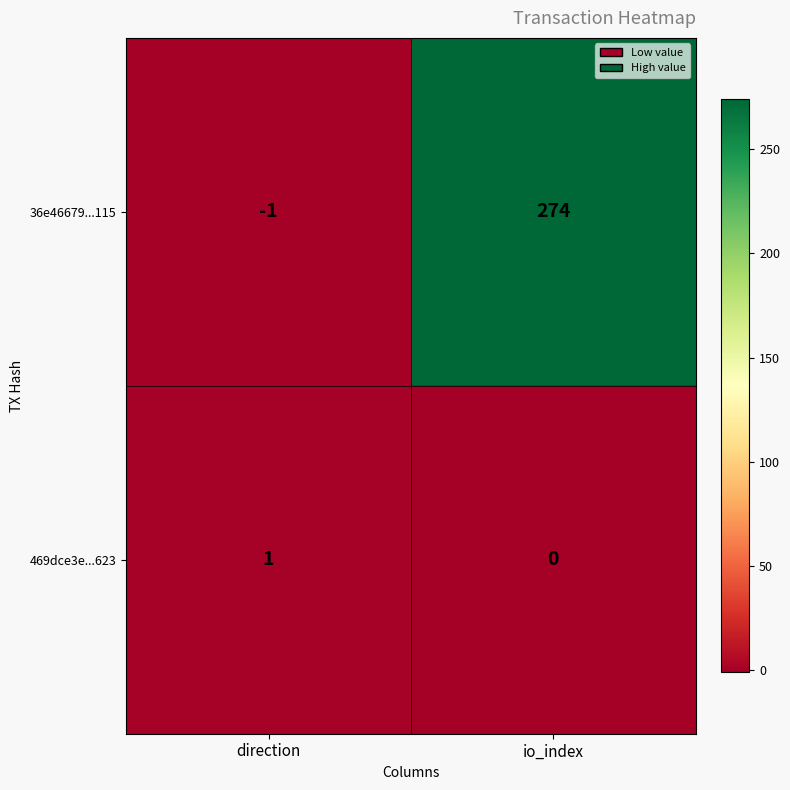

What is the approximate value of 36e46679...115 at io_index?

274